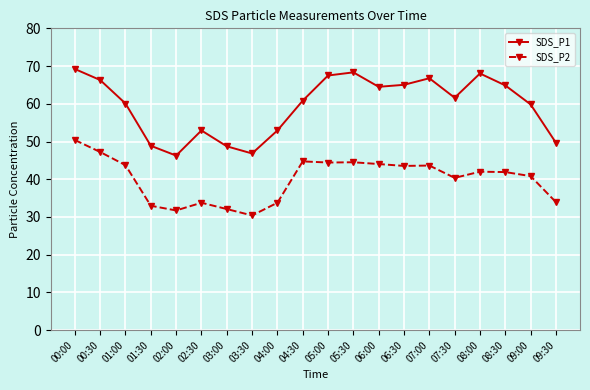

List the series in order of their overall mean, lowest first.

SDS_P2, SDS_P1